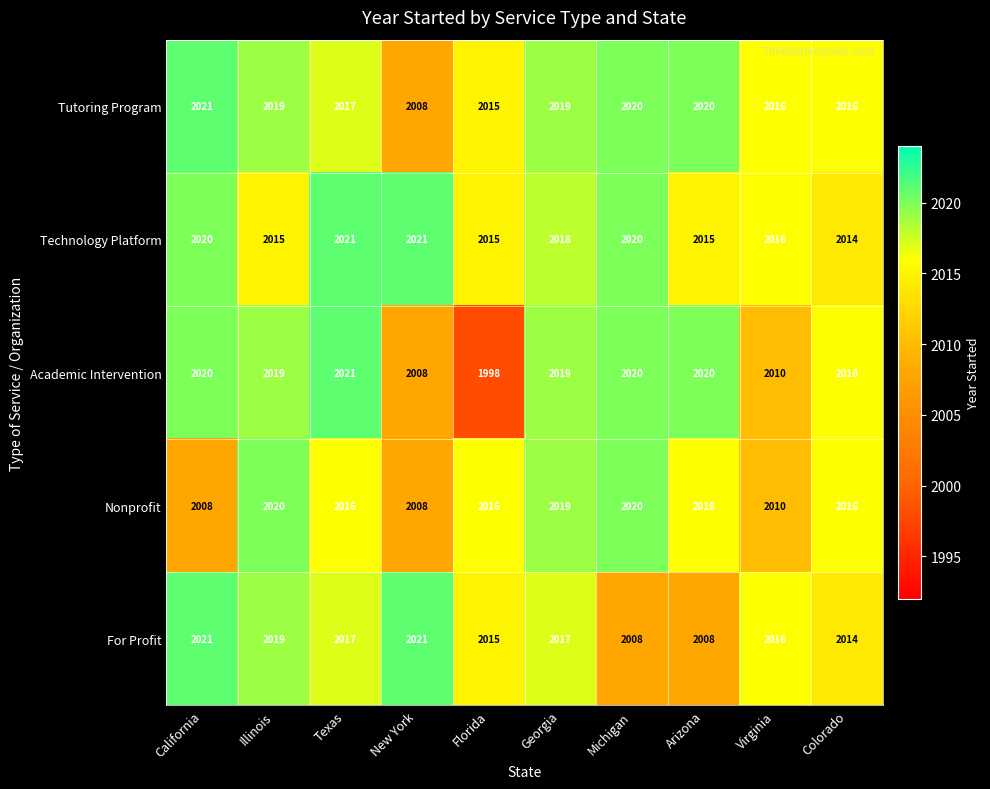

How many distinct data groups are displayed?

5